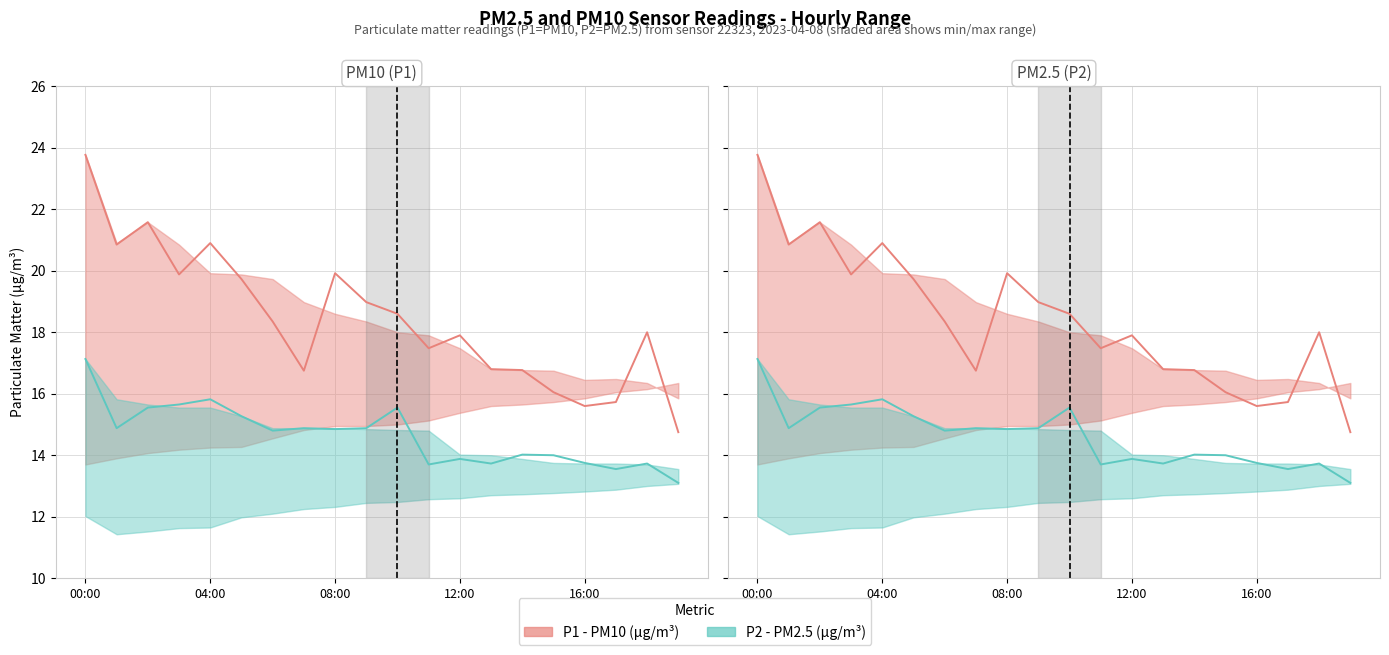

What position from the left is 14?

15